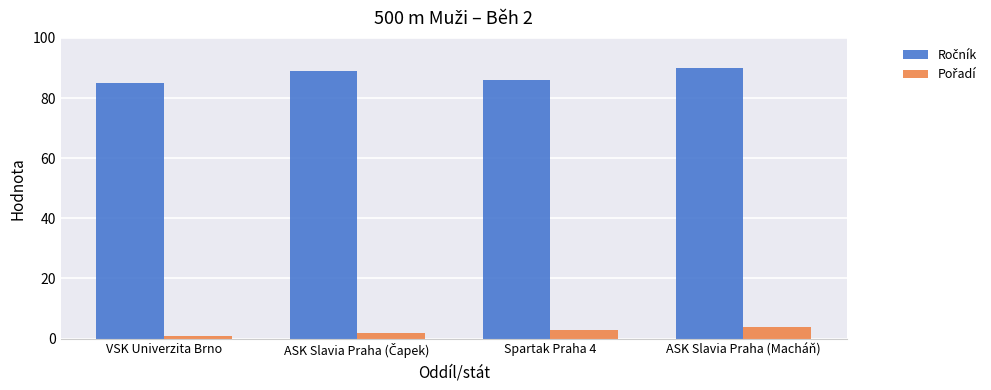

What is the total value across all series at ASK Slavia Praha (Macháň)?

94